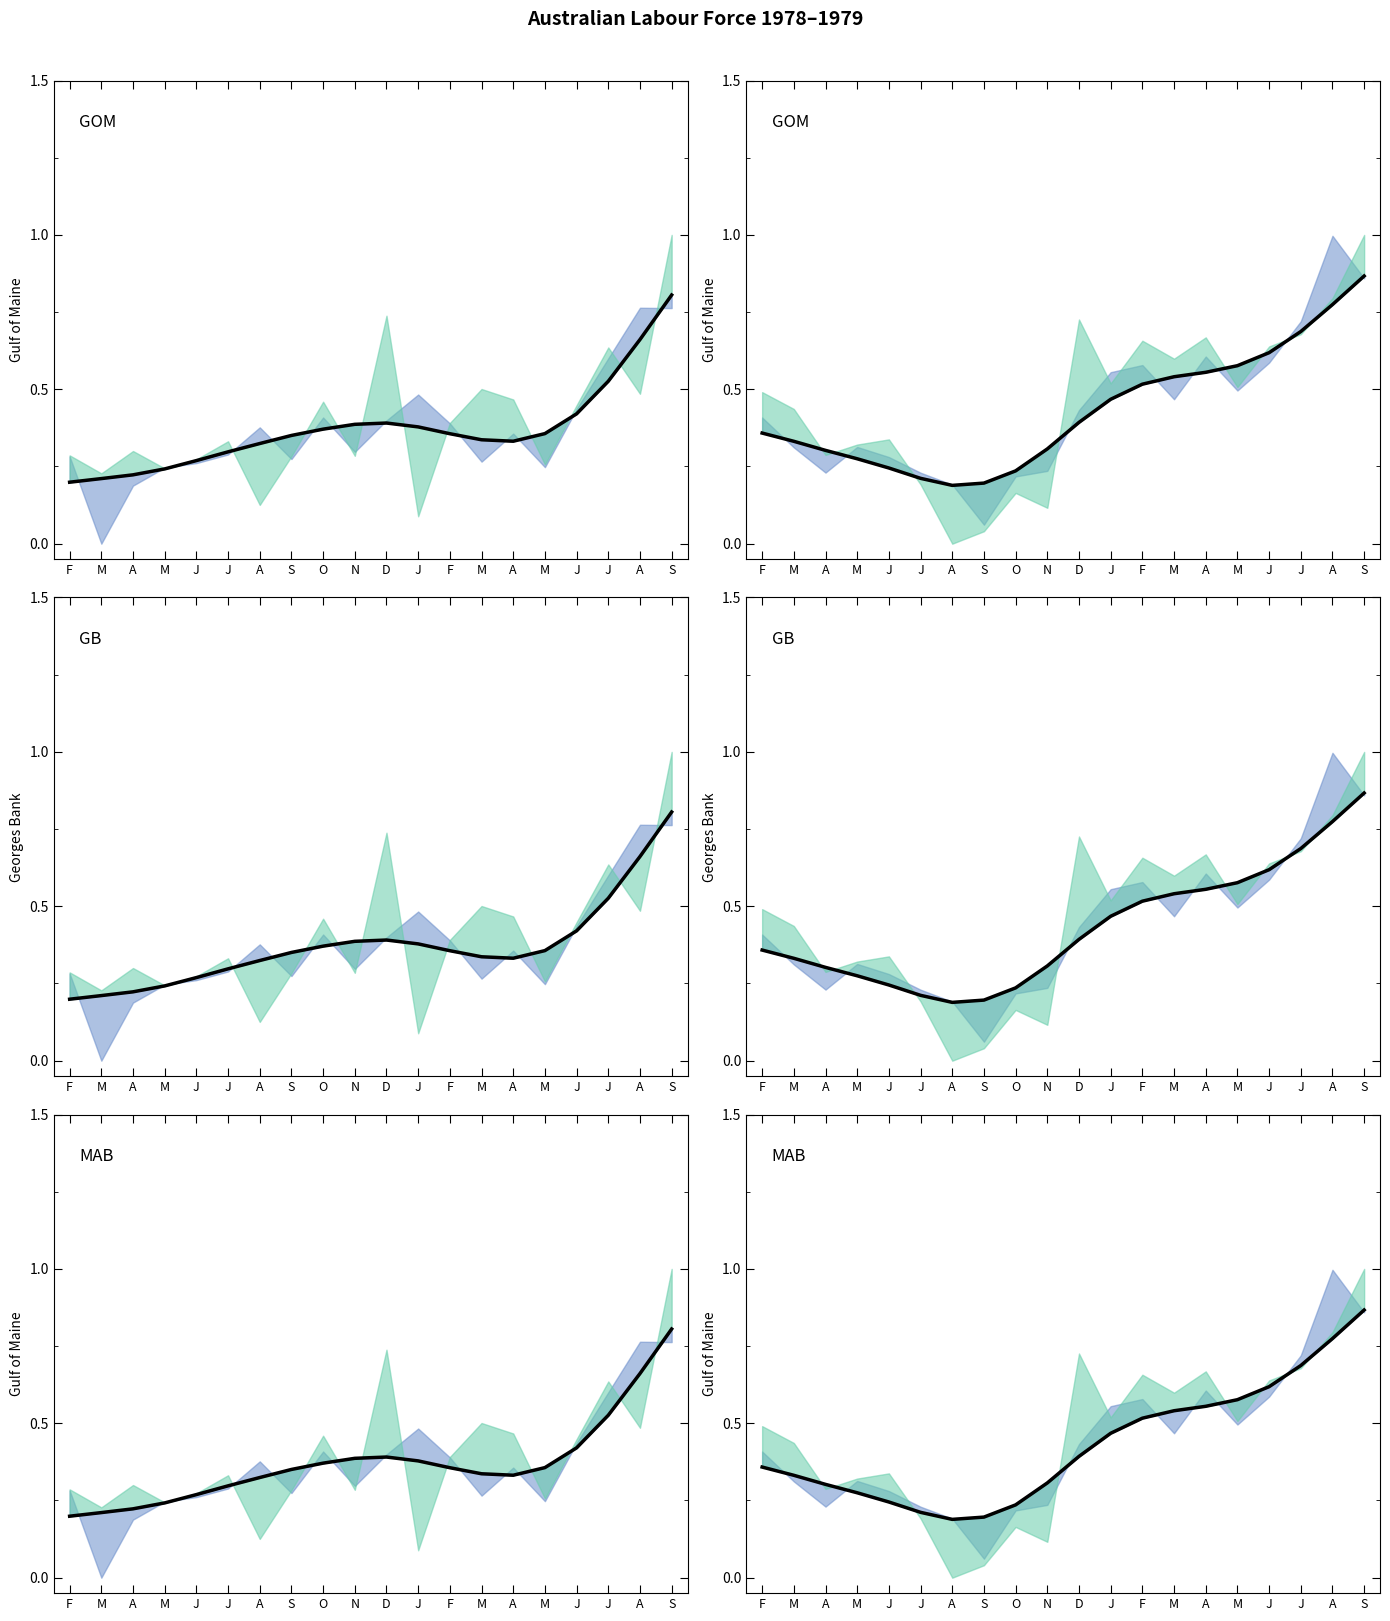

Reading left to right, list all the values displayed in this chart.

0.4	0.3	0.3	0.3	0.2	0.2	0.2	0.2	0.2	0.3	0.4	0.5	0.5	0.5	0.6	0.6	0.6	0.7	0.8	0.9